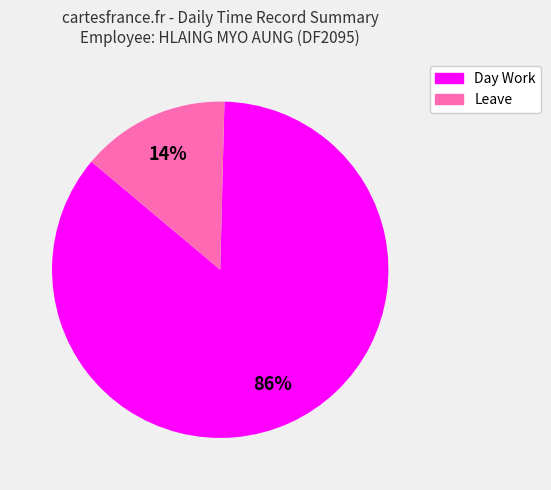

Which has a higher value, Day Work or Leave?

Day Work